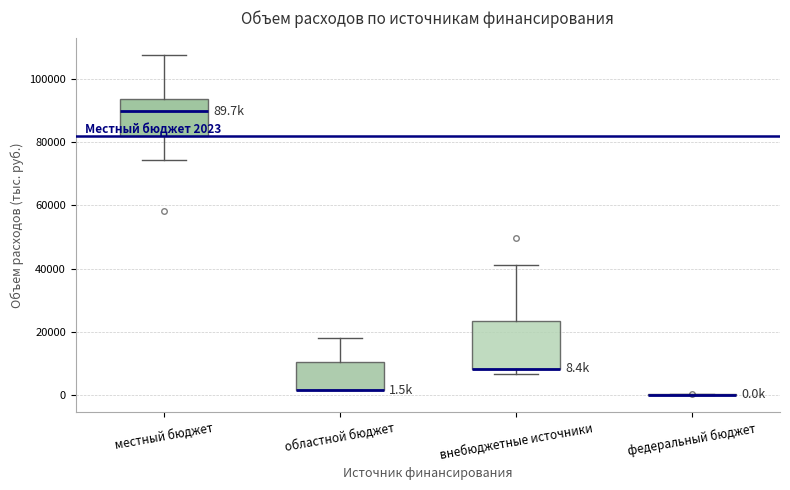

Comparing the boxes themselves (not the whiskers), which one is the tallest?

внебюджетные источники